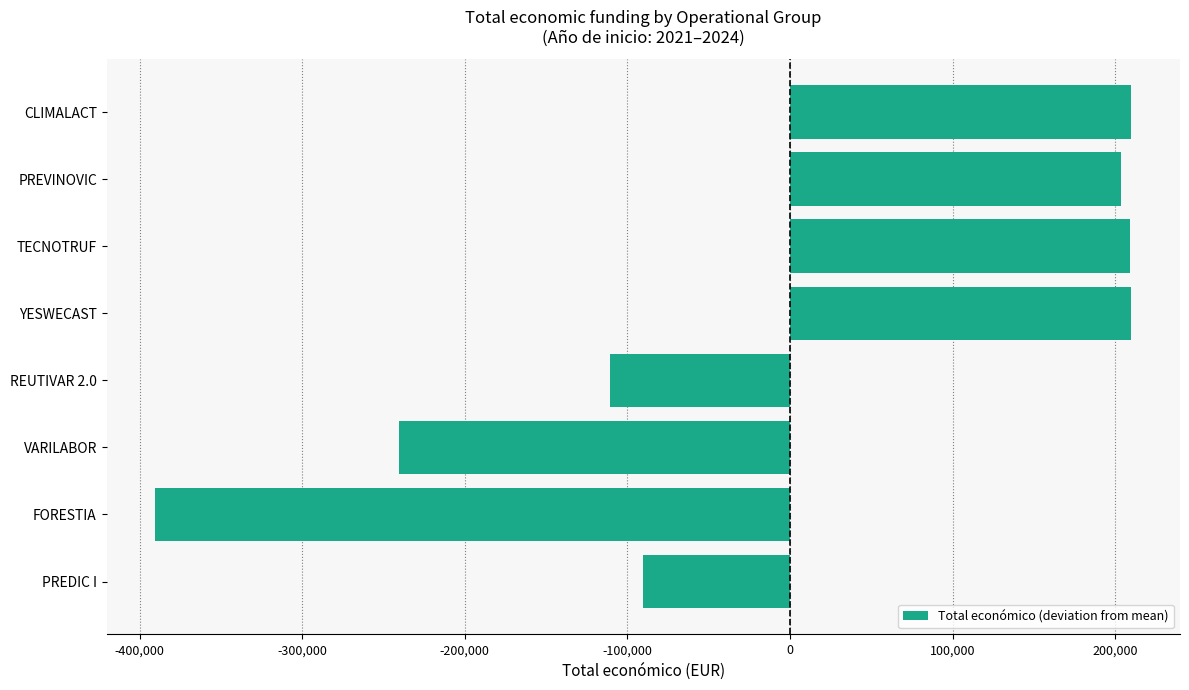

How many bars are there in total?

8